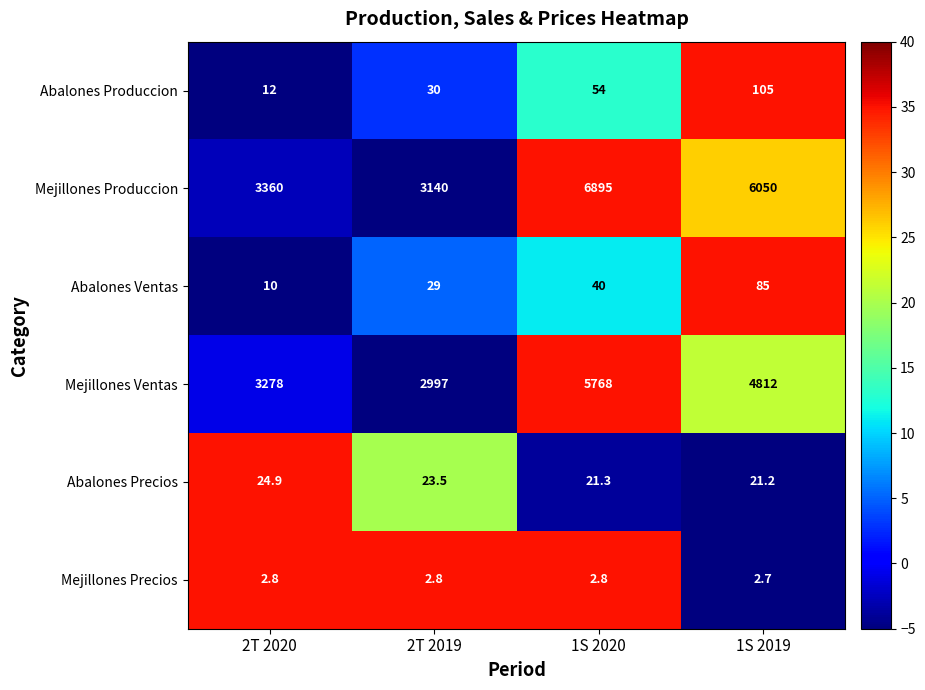

Reading left to right, what are all the values shown in this chart?

Abalones Produccion: 12.0	30.0	54.0	105.0
Mejillones Produccion: 3360.0	3140.0	6895.0	6050.0
Abalones Ventas: 10.0	29.0	40.0	85.0
Mejillones Ventas: 3278.0	2997.0	5768.0	4812.0
Abalones Precios: 24.9	23.5	21.3	21.2
Mejillones Precios: 2.8	2.8	2.8	2.7